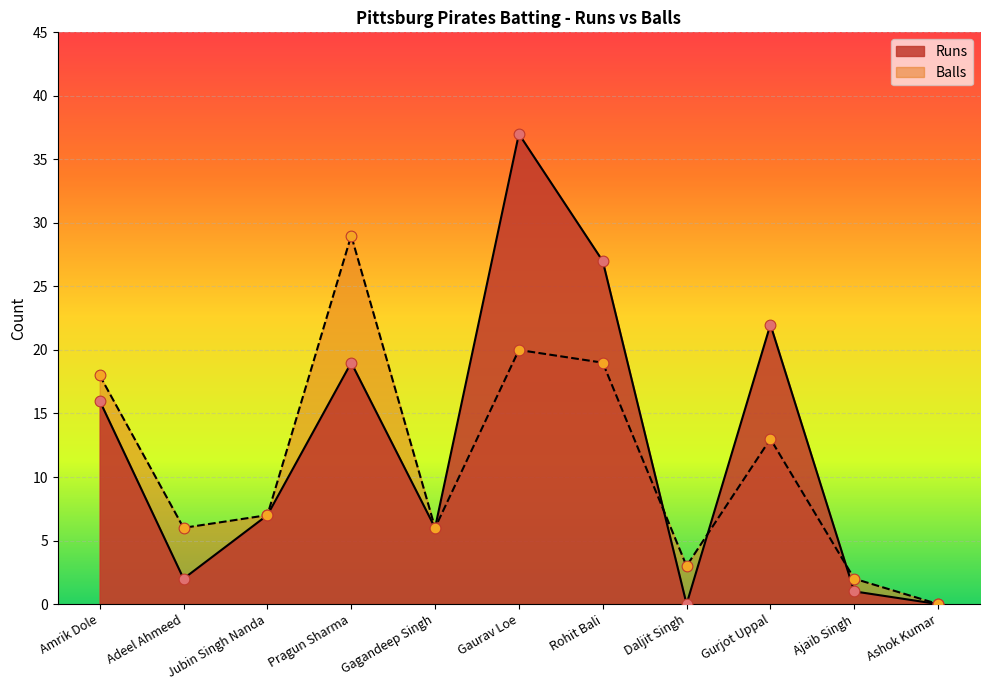

Is the value of Runs at Gurjot Uppal greater than the value of Balls at Gurjot Uppal?

Yes